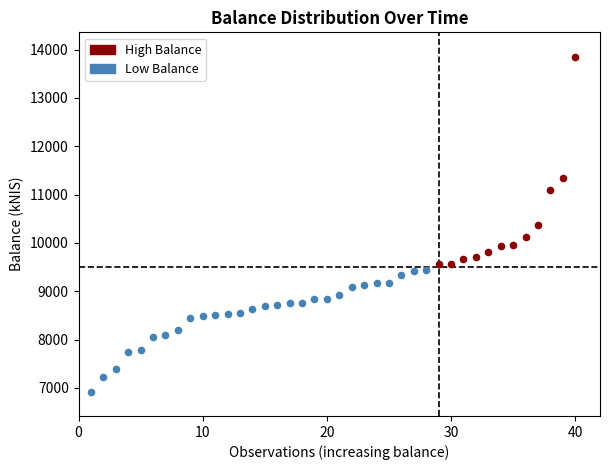

Which series reaches the minimum Y coordinate?

Low Balance